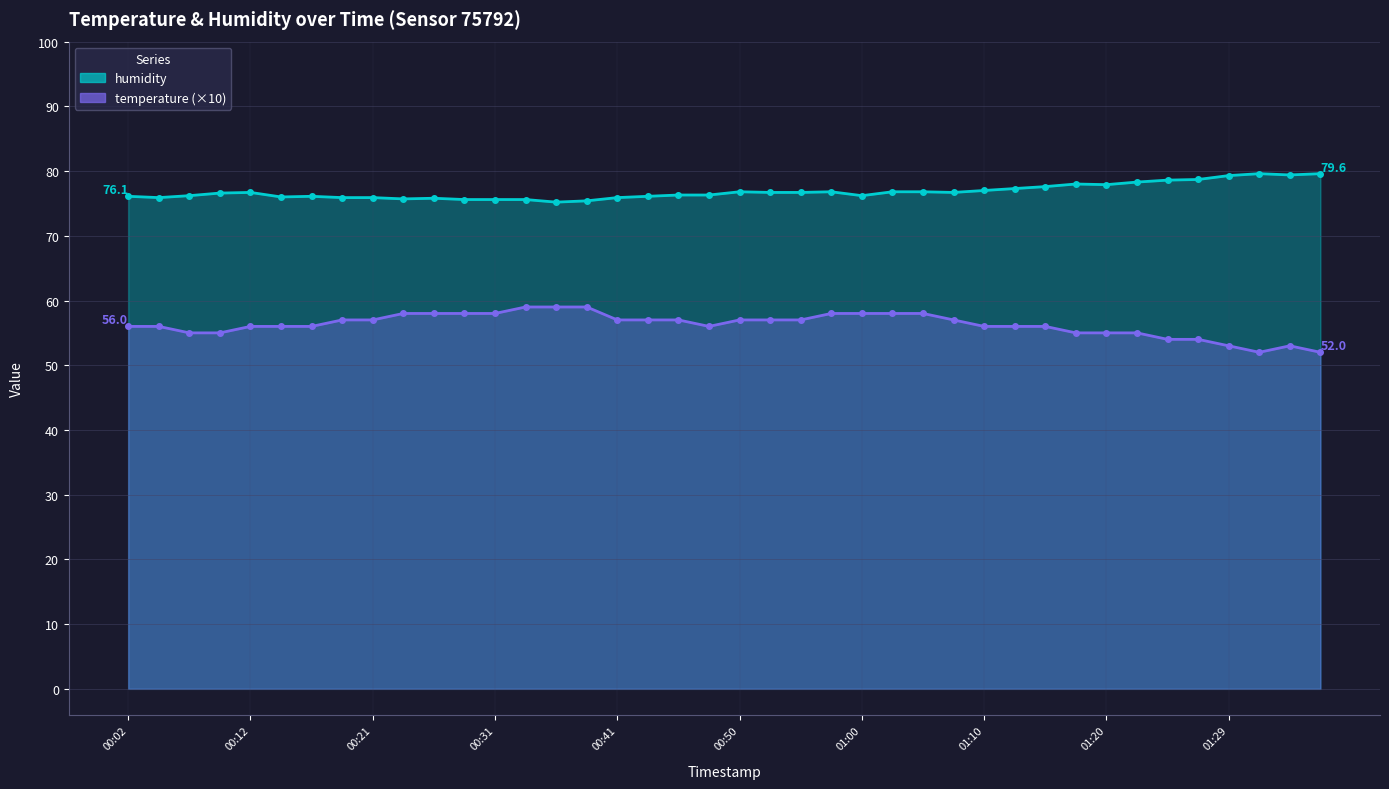

How many values in the temperature series exceed 57?

11